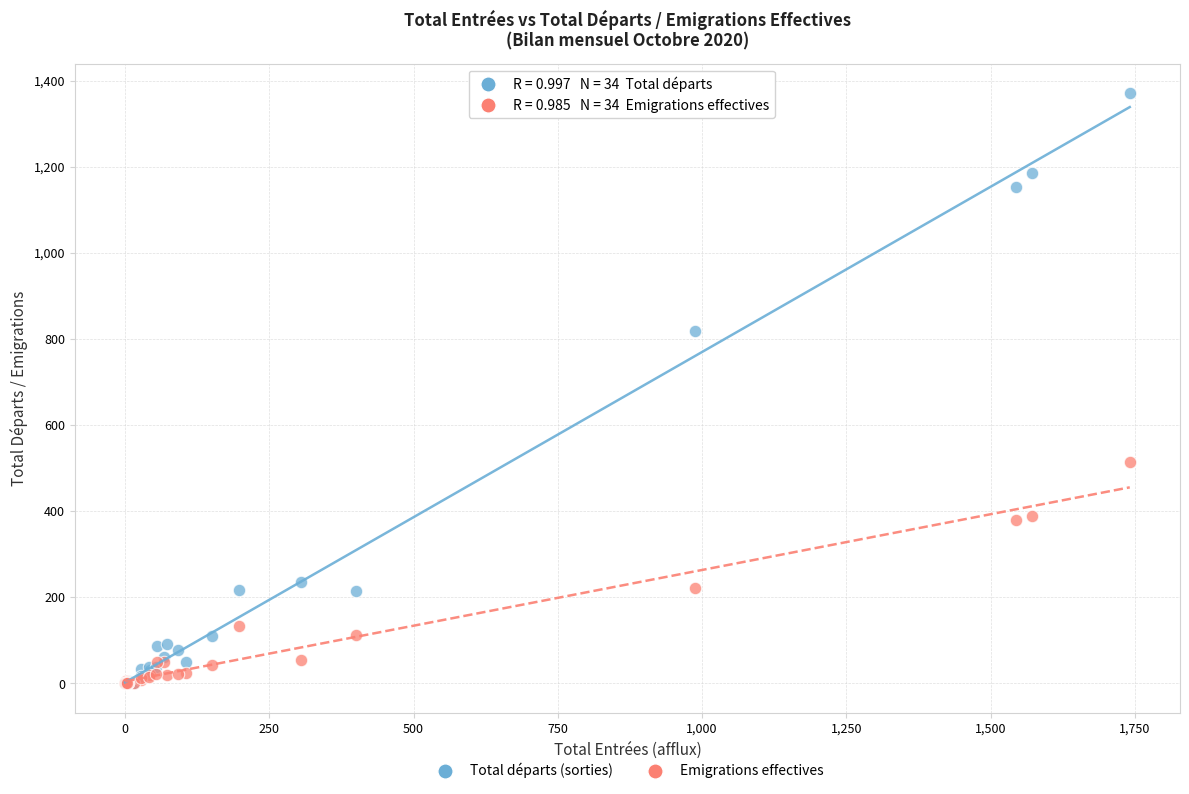

In the Total départs (sorties) series, what Y value is closest to 685?

819